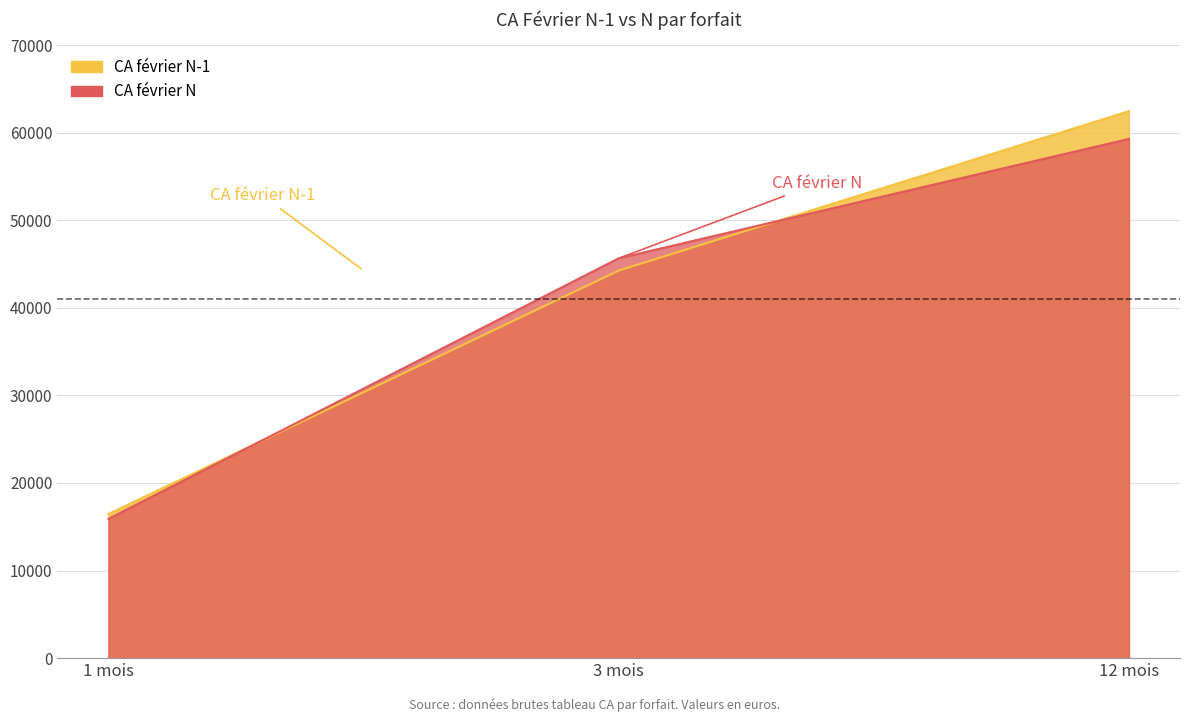

What is the sum of the CA février N values at 12 mois and 3 mois?

104944